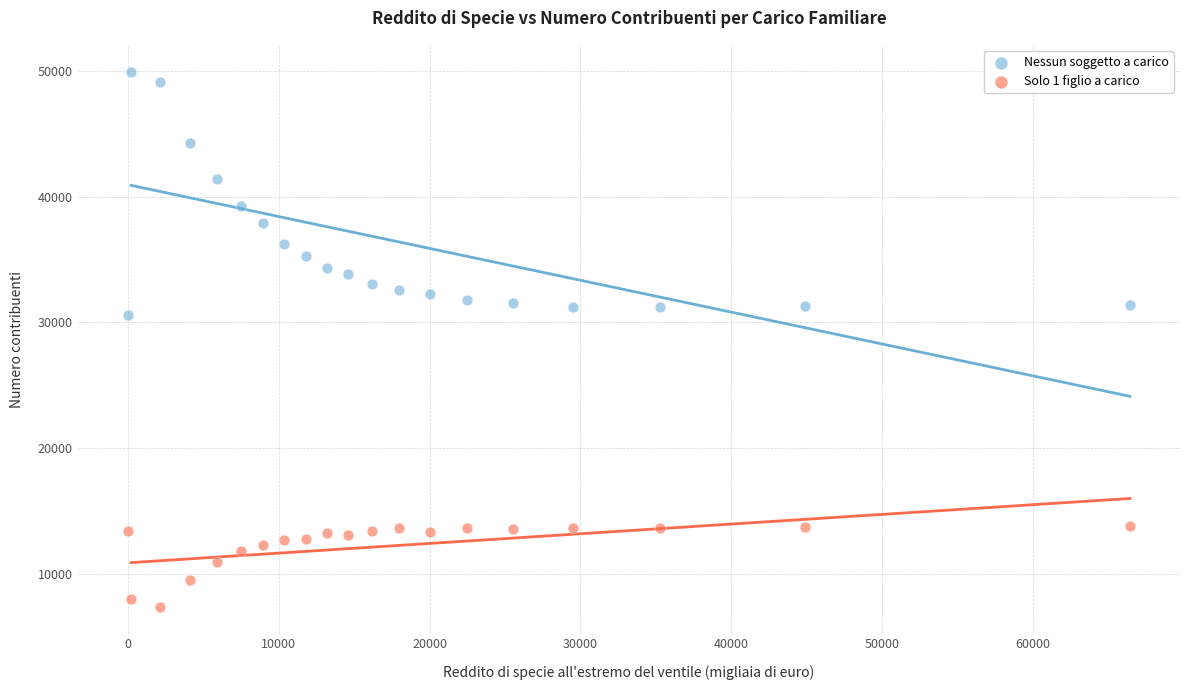

What are all the series names shown in the legend?

Nessun soggetto a carico, Solo 1 figlio a carico